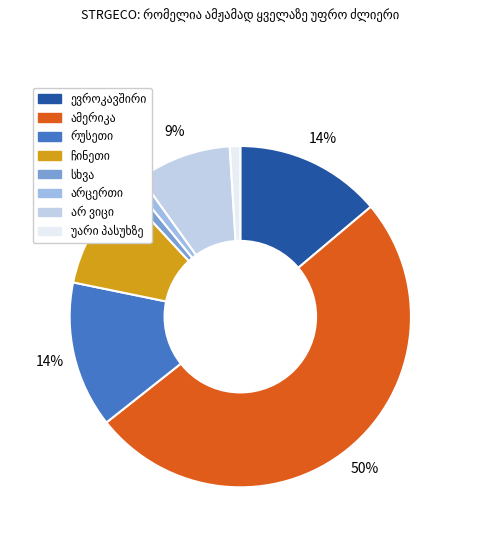

How many slices are in this pie chart?

8